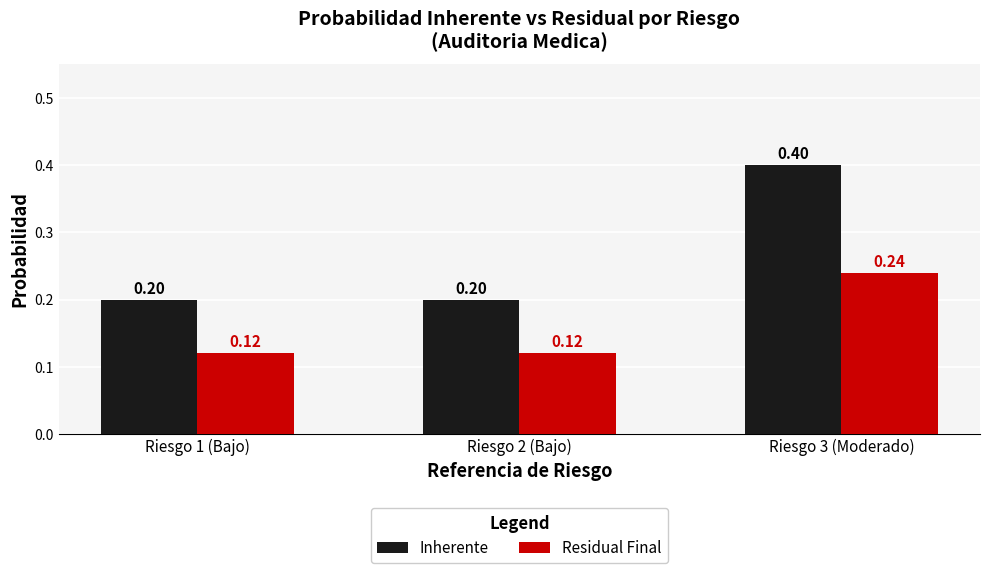

What is the greatest value displayed?

0.4